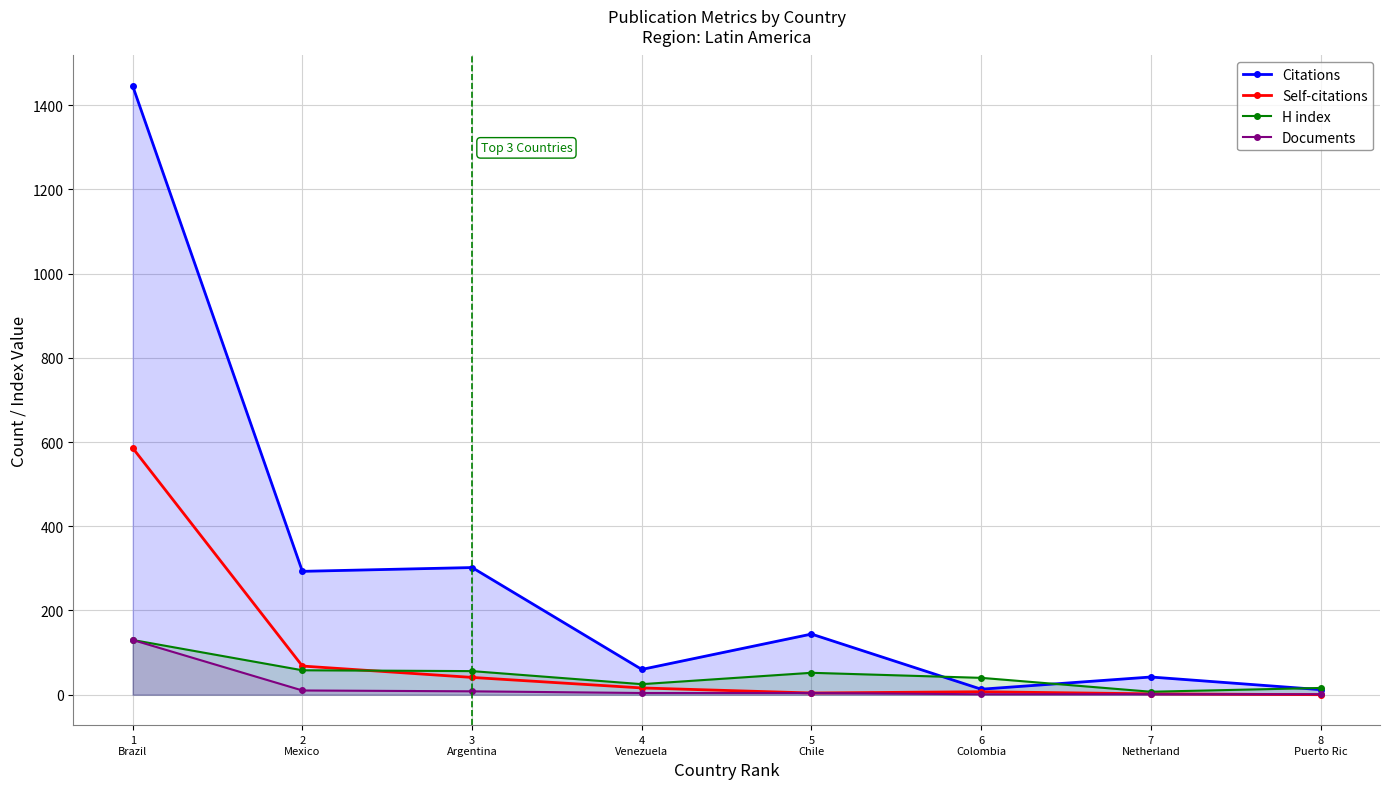

What is the label of the 4th point from the left?

4
Venezuela